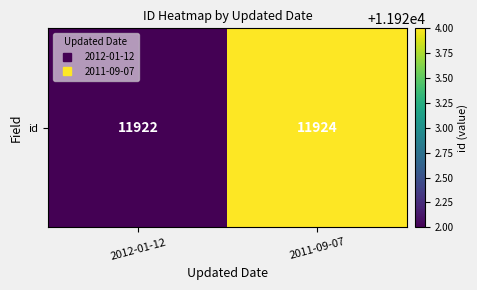

Read the value at 2012-01-12.

11922